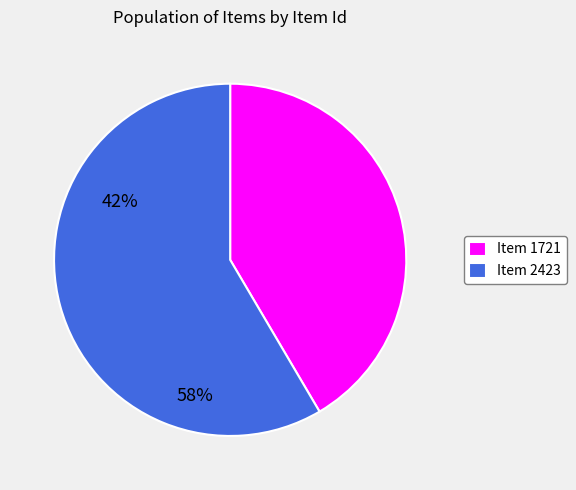

Combined, do Item 2423 and Item 1721 account for over 50%?

Yes